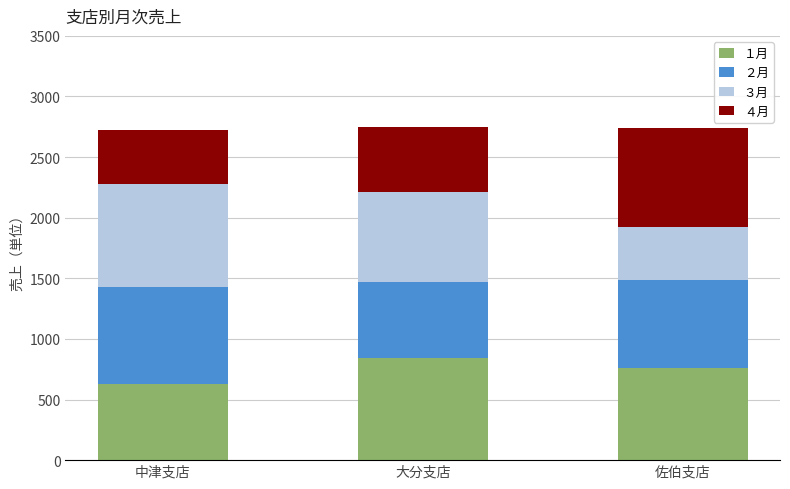

Reading left to right, list the values for the １月 series.

629	846	764